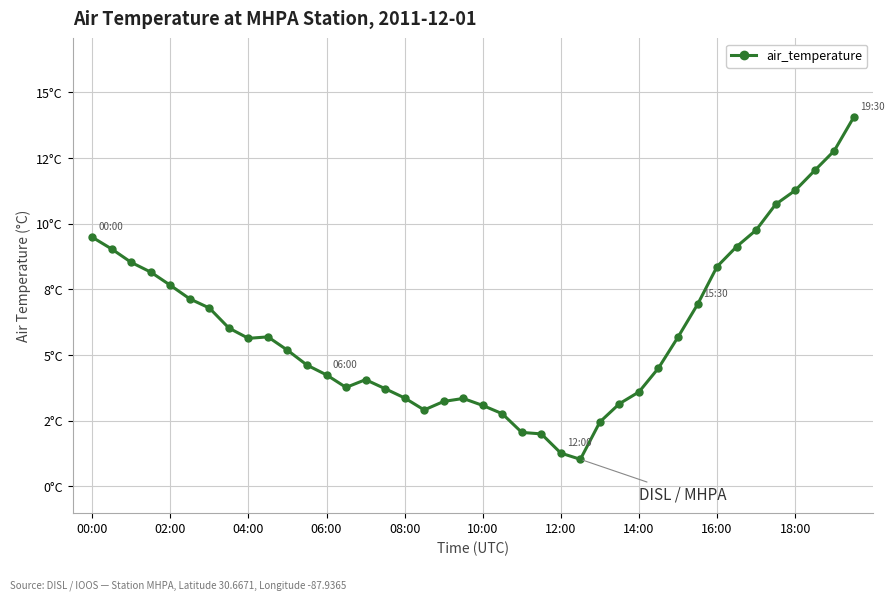

Is this an area chart (filled region under the line)?

No